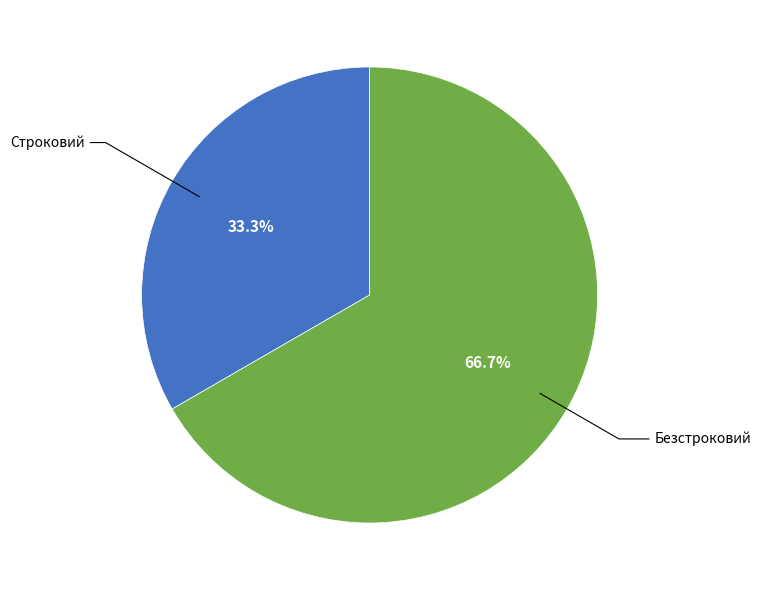

Is there a majority slice in this chart?

Yes